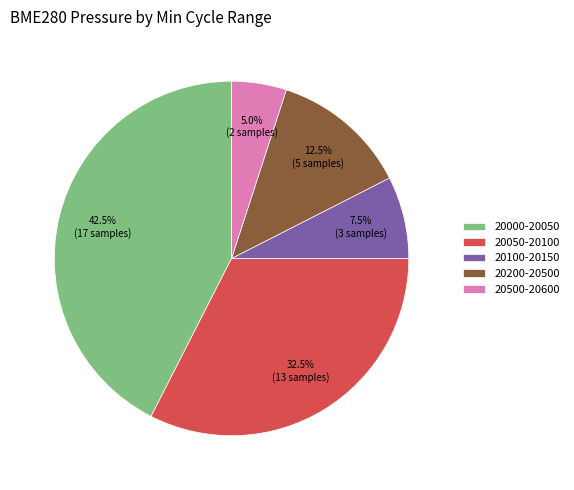

Count the number of slices in the pie.

5